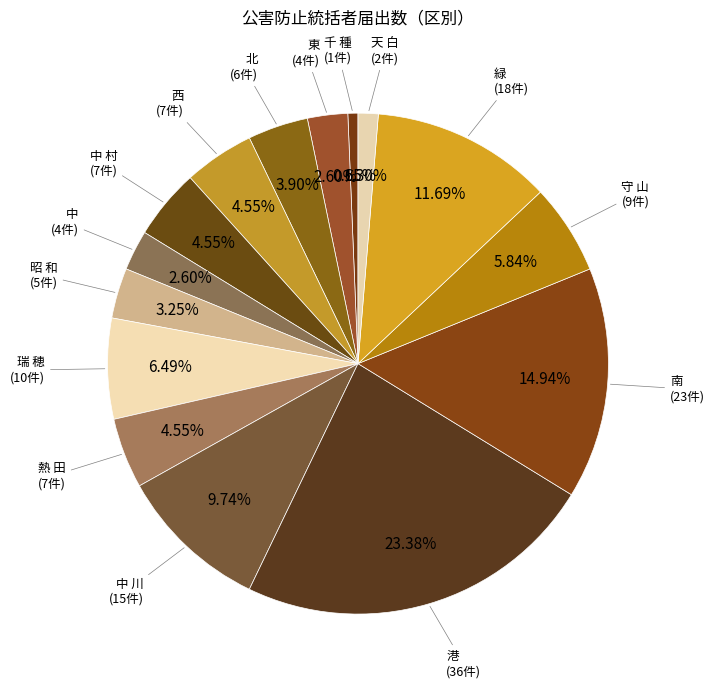

To the nearest percent, what portion does 中 川 represent?

10%